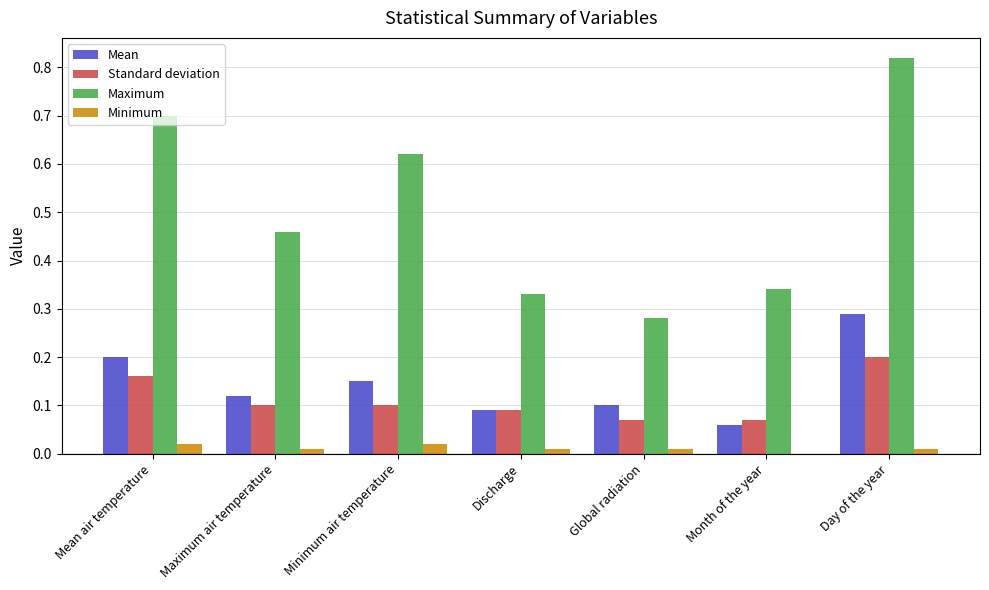

Which series has the largest total across all categories?

Maximum